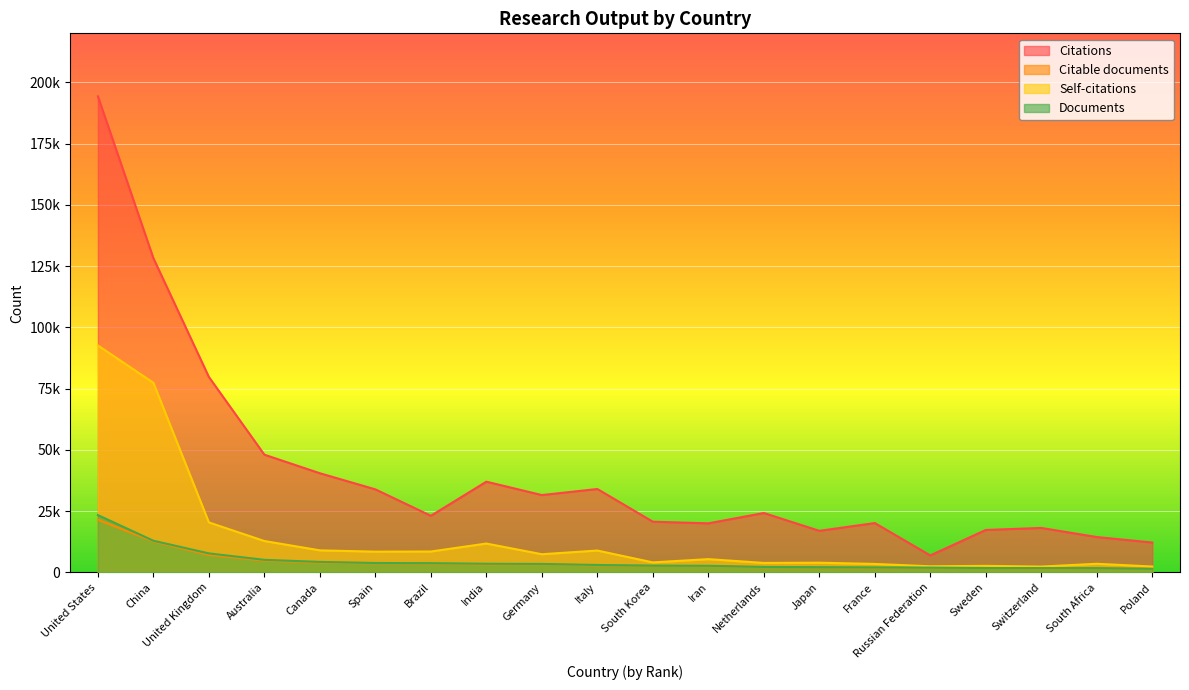

What is the smallest value displayed?

1437